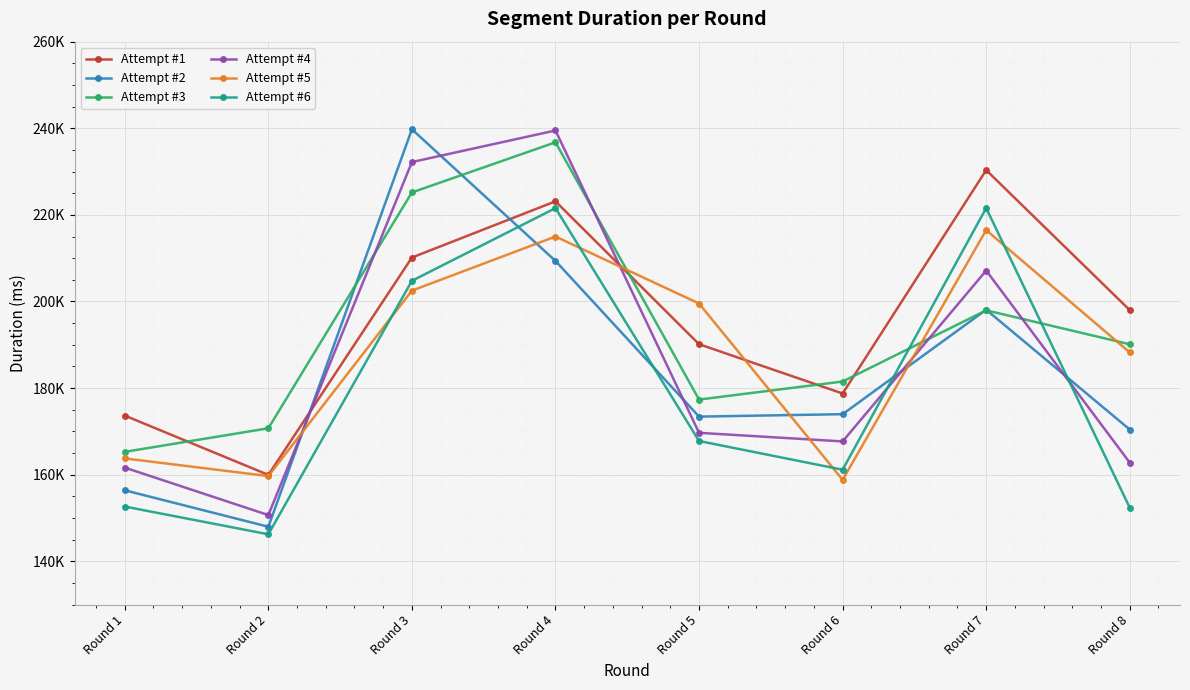

Which series ends up on top after the final intersection of Attempt #1 and Attempt #5?

Attempt #1